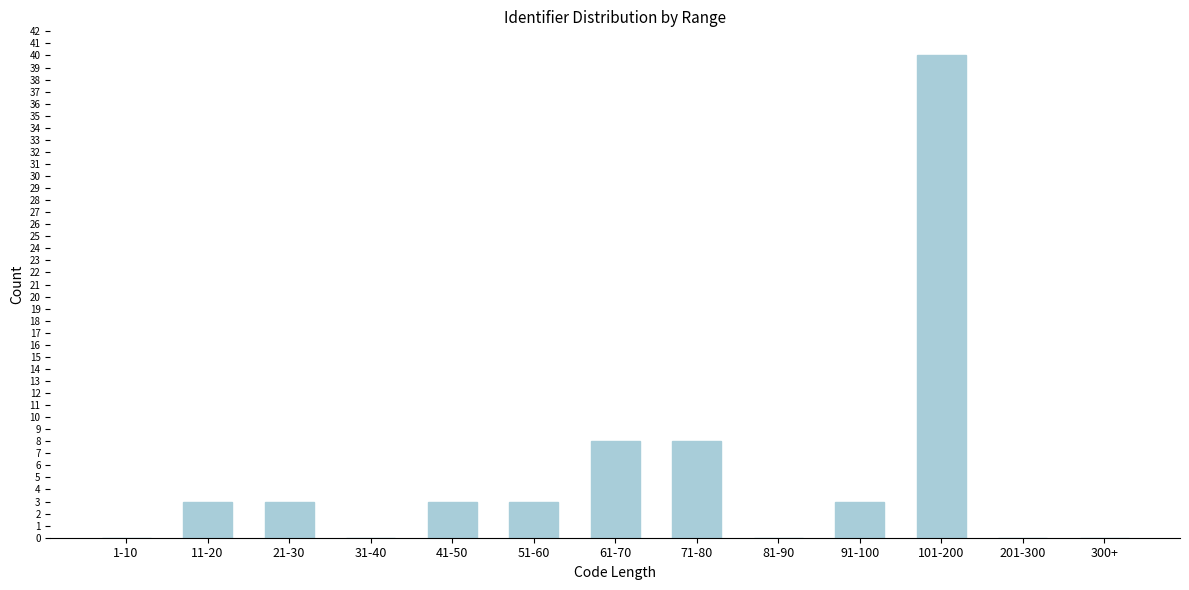

Reading right to left, what are all the values shown in this chart?

300+=0	201-300=0	101-200=40	91-100=3	81-90=0	71-80=8	61-70=8	51-60=3	41-50=3	31-40=0	21-30=3	11-20=3	1-10=0